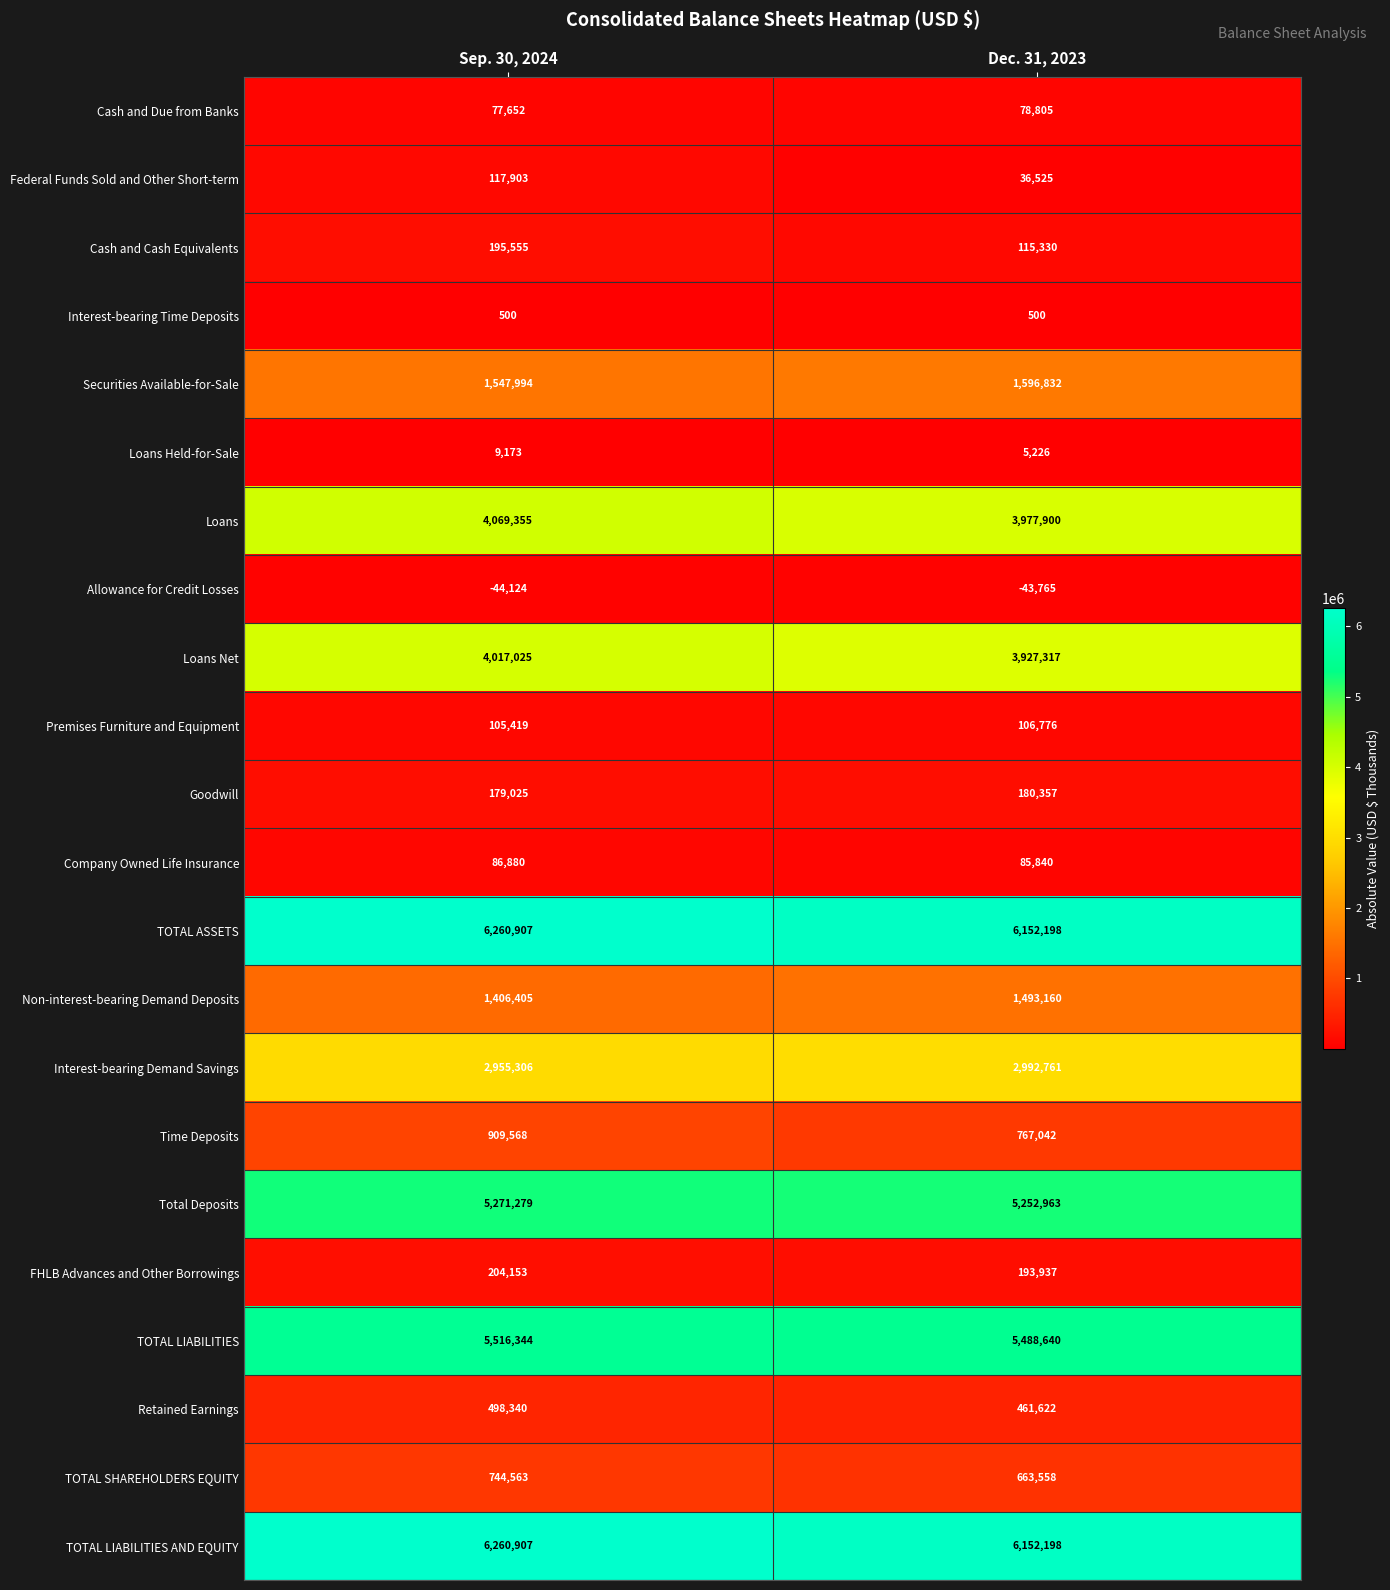

At which category is the sum across all series the highest?

Sep. 30, 2024